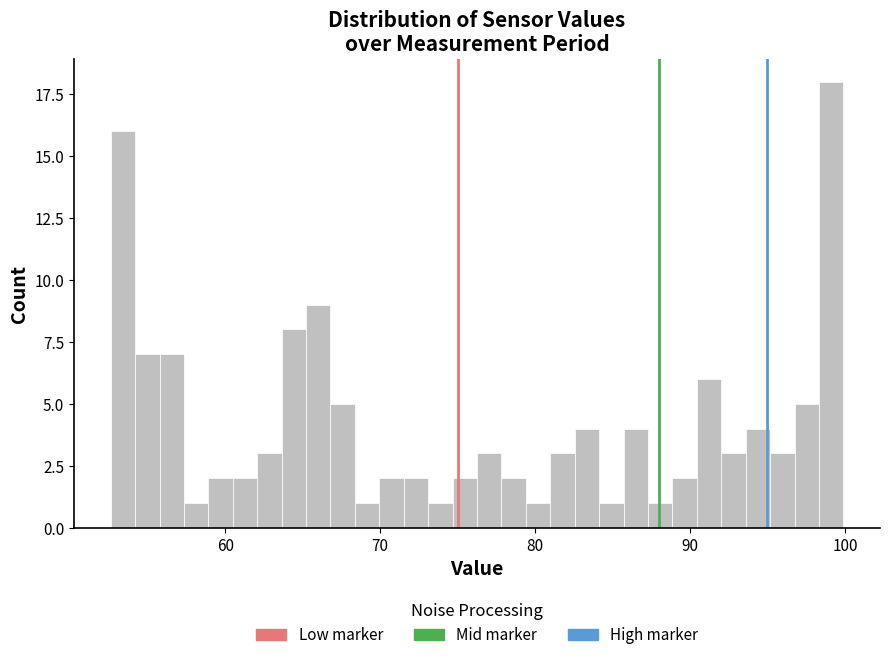

Around what value on the x-axis is the tallest bar? Give the approximate position of its centre, as read against the axis.

99